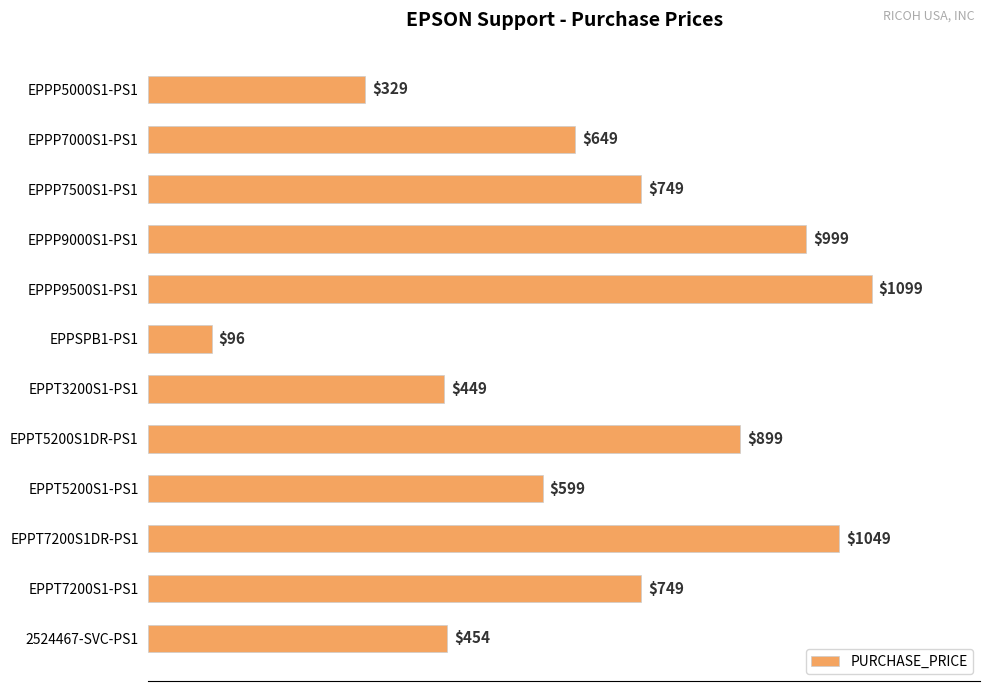

Reading bottom to top, extract all data points from this chart.

454	749	1049	599	899	449	96	1099	999	749	649	329